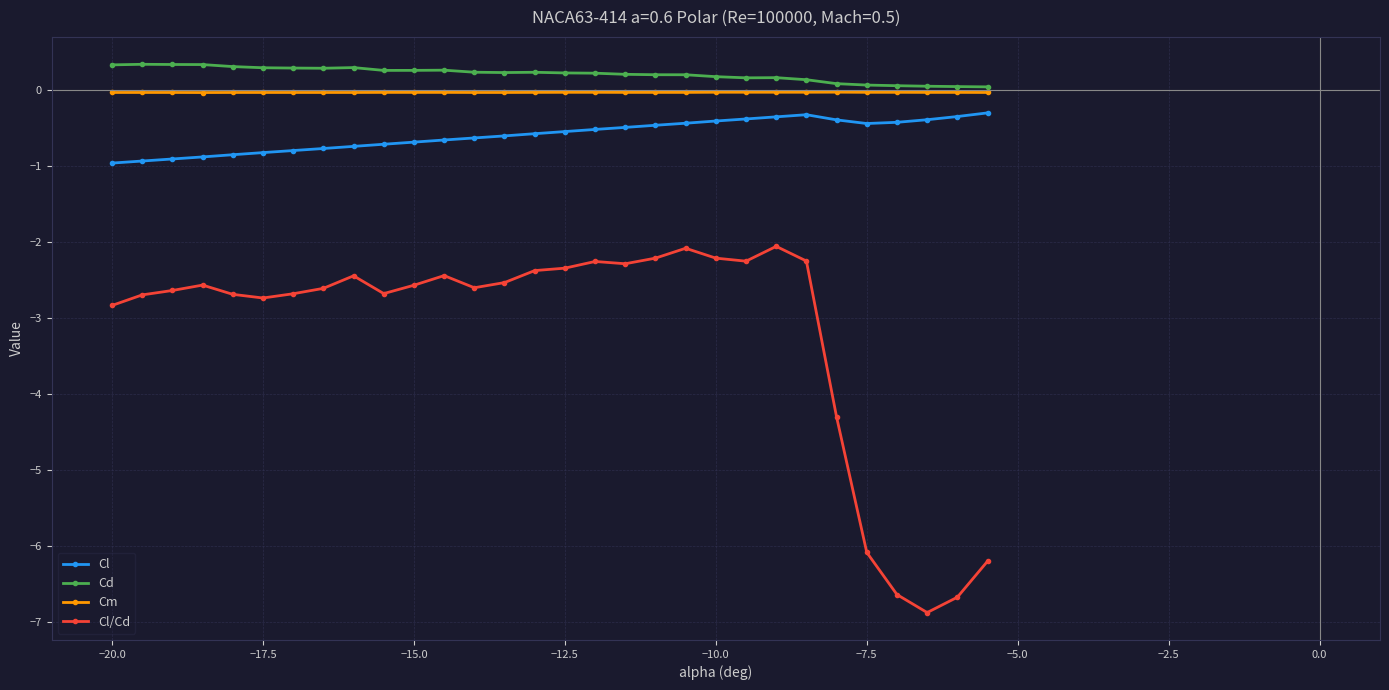

Which series has the largest range (max minus min)?

Cl/Cd